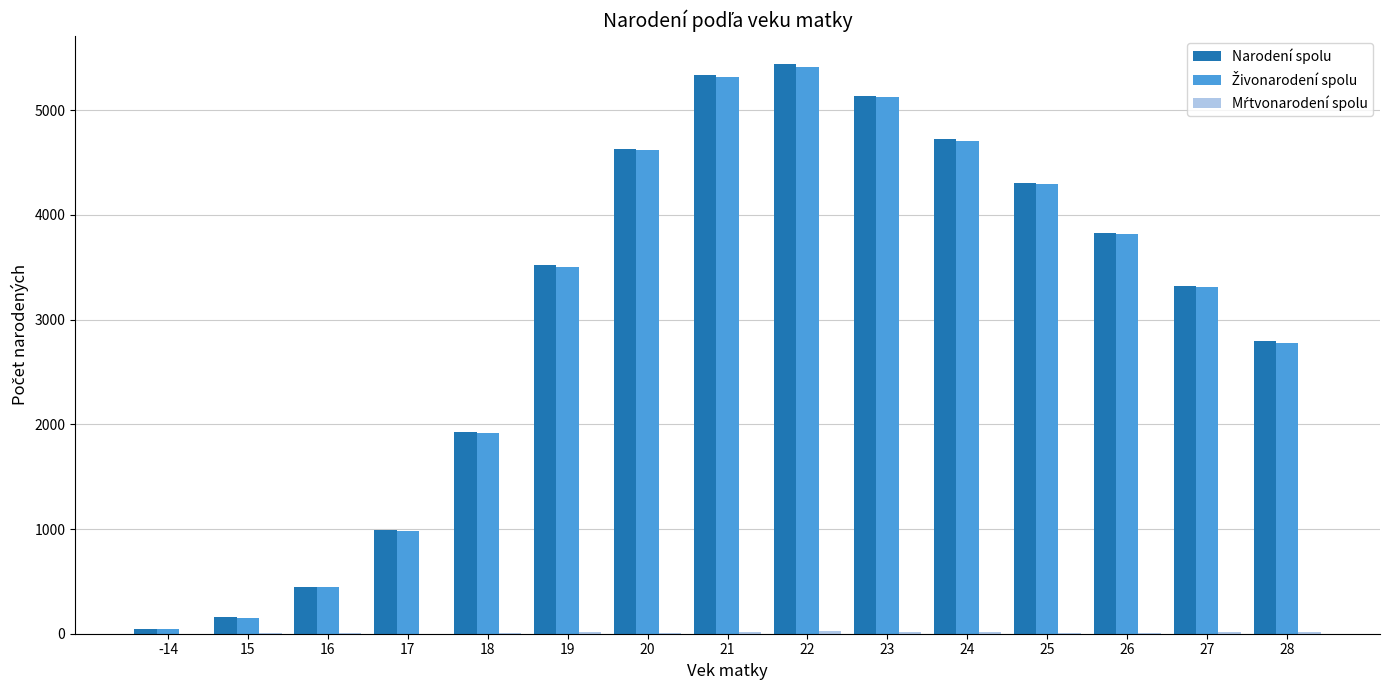

What is the approximate value of Narodení spolu at 15?

158